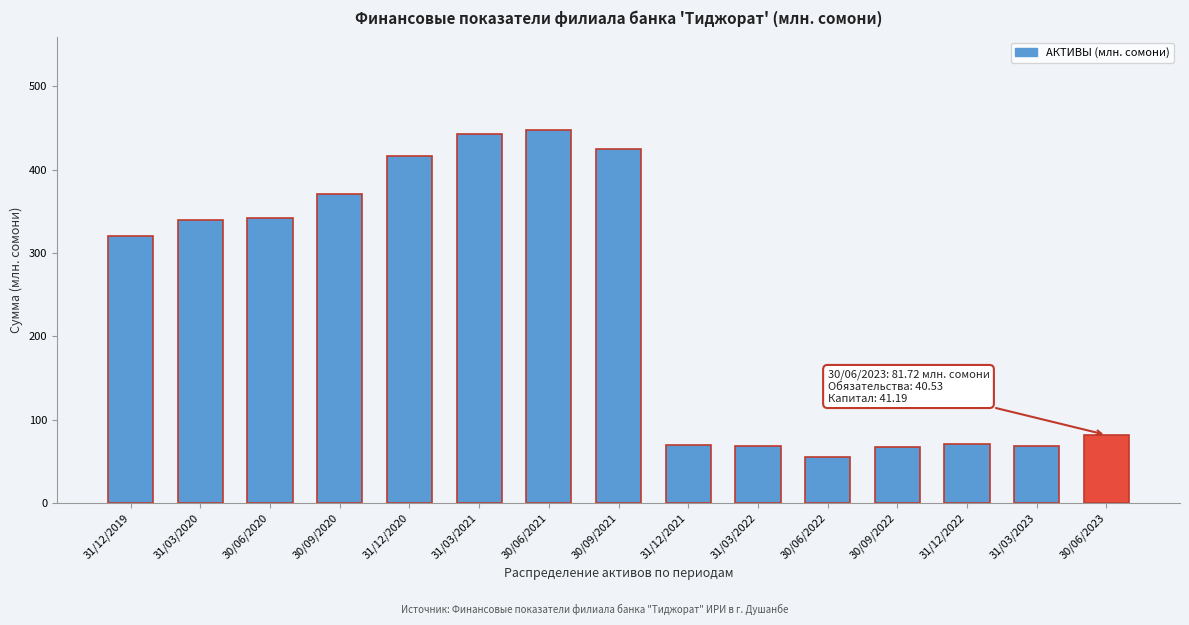

What is the label of the 13th bar from the right?

30/06/2020